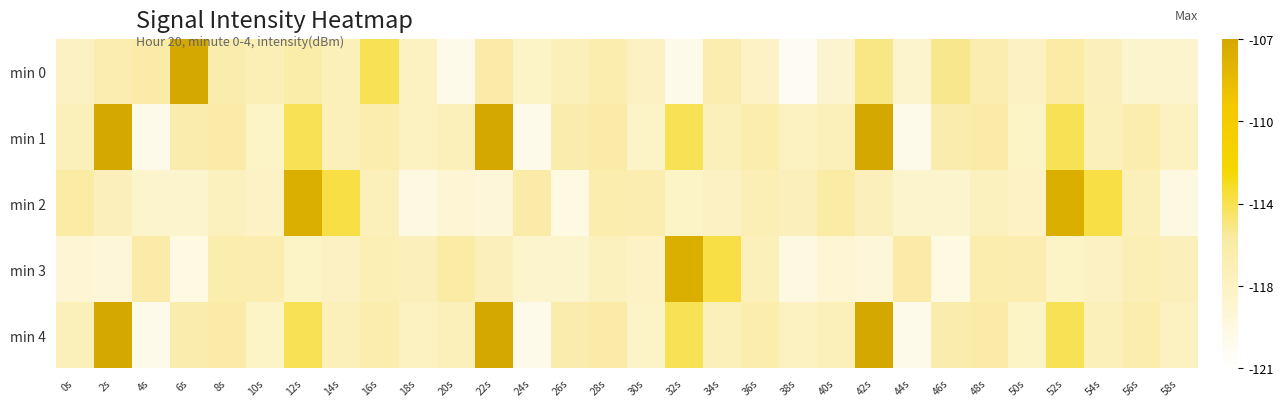

Which series has the largest total across all categories?

min 1